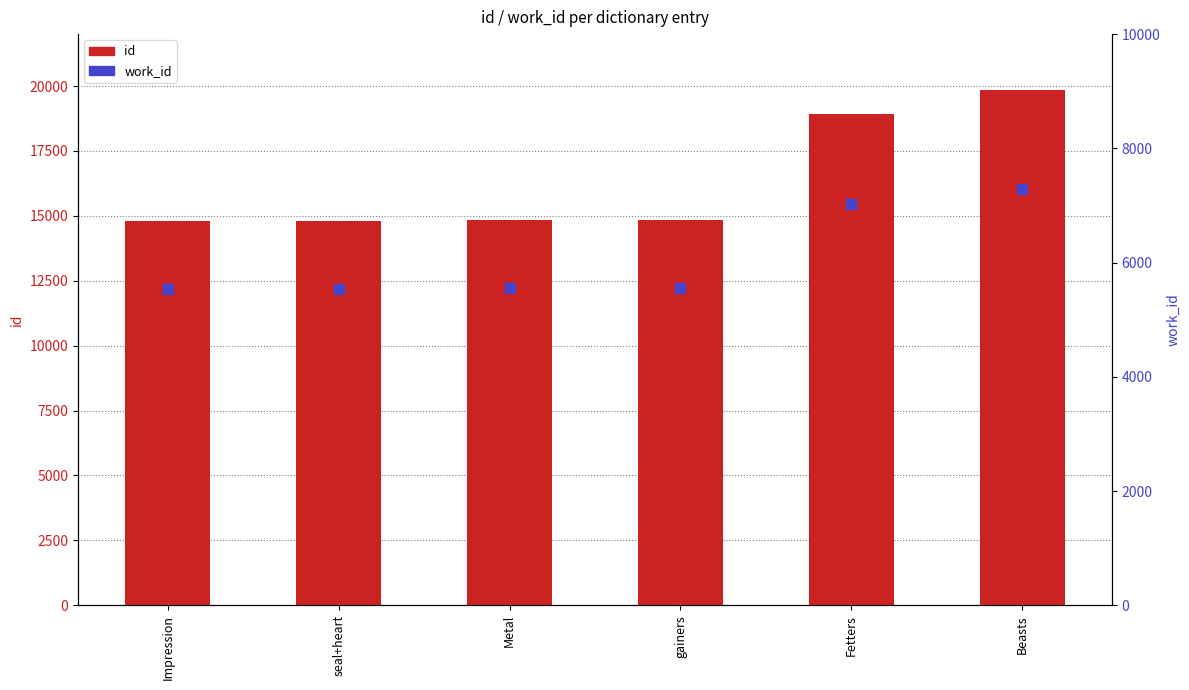

At how many categories does at least one series exceed 5764?

6